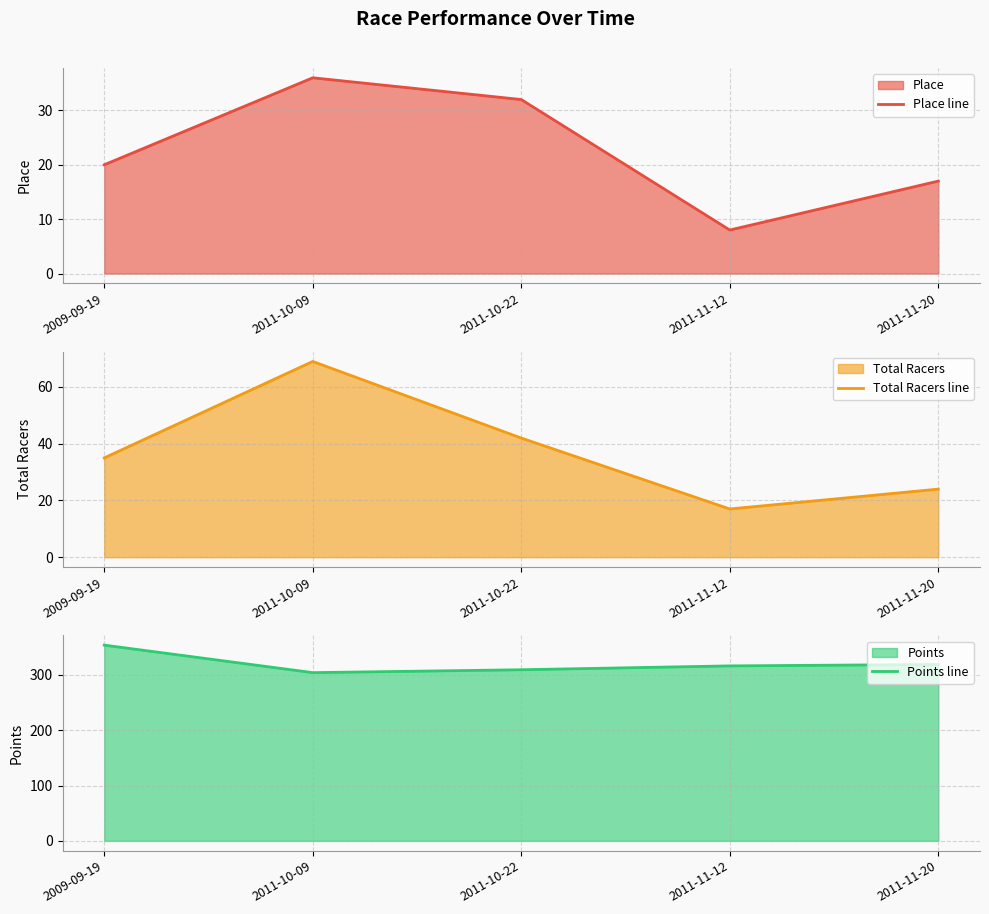

What value does the Place line series have at 2011-11-20?

17